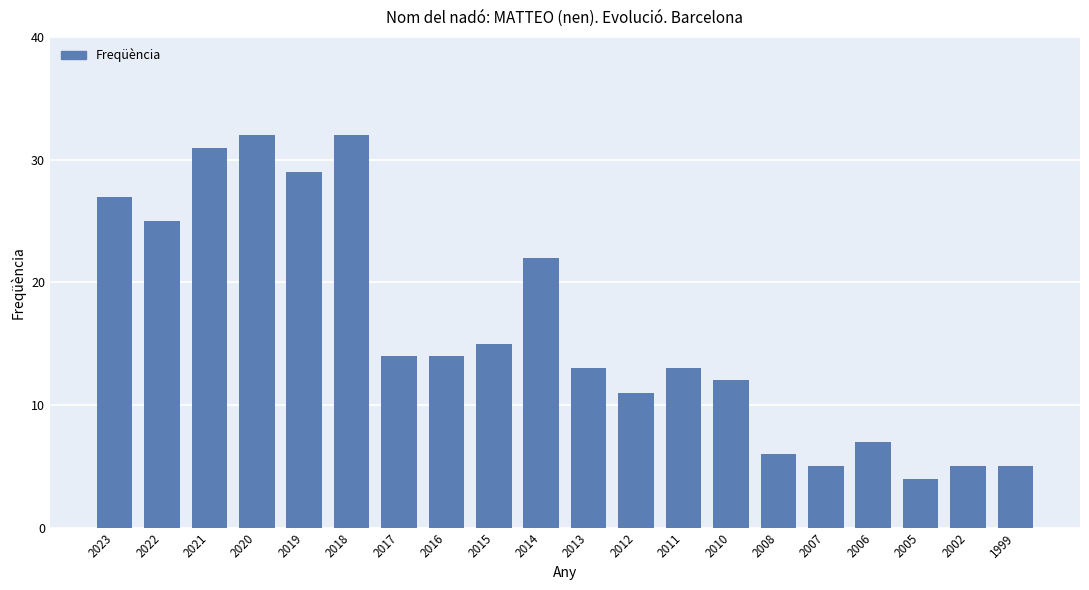

What is the difference between the maximum and second lowest values?

27